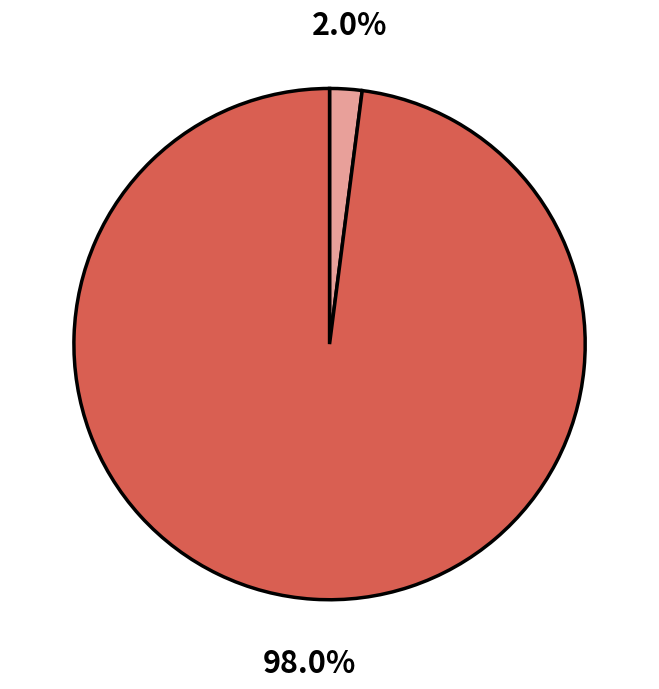

Does any single category account for the majority?

Yes